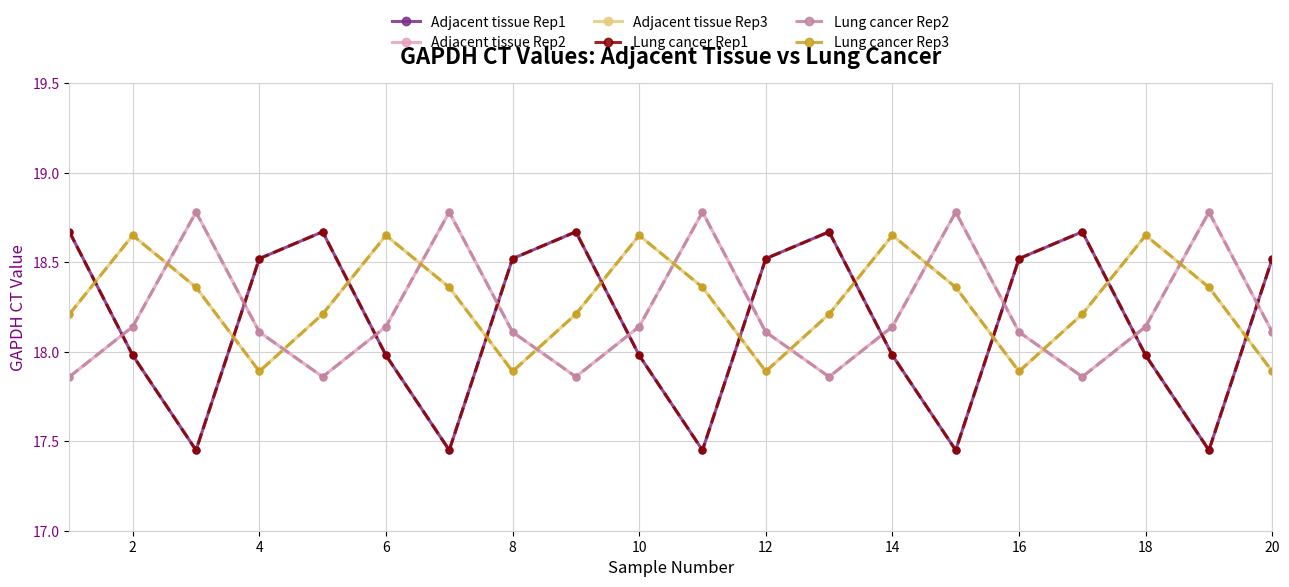

Does the chart have visible grid lines?

Yes